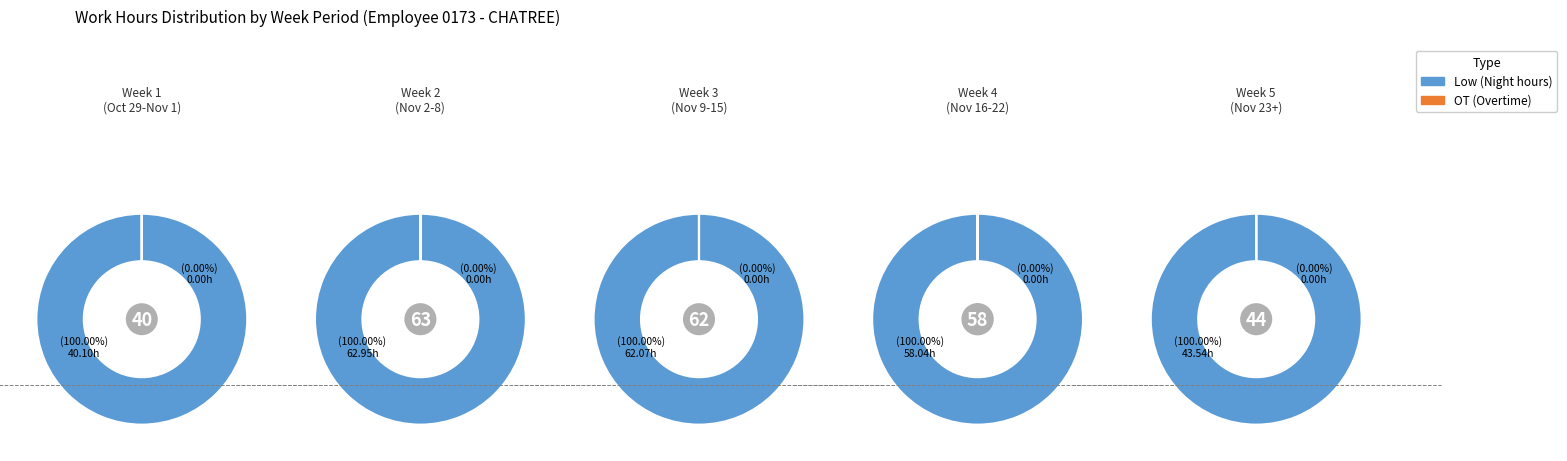

Between 0 and 5, which is larger?

5